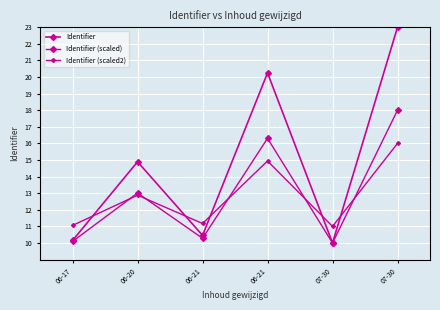

What is the sum of the Identifier (scaled) values at 06-21 and 07-30?

34.3